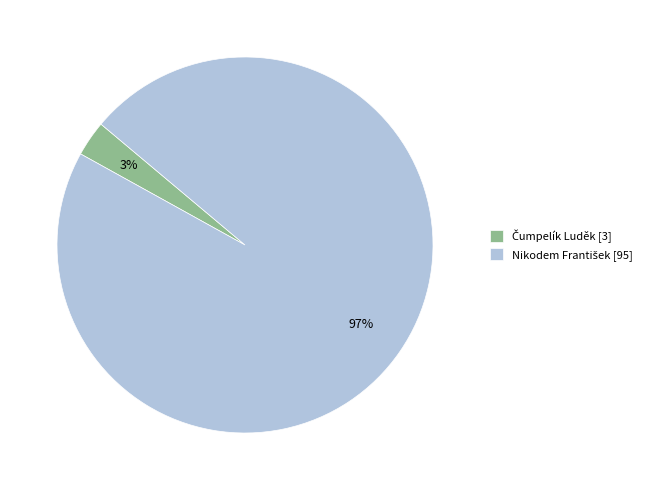

To the nearest percent, what is the average slice percentage?

50%